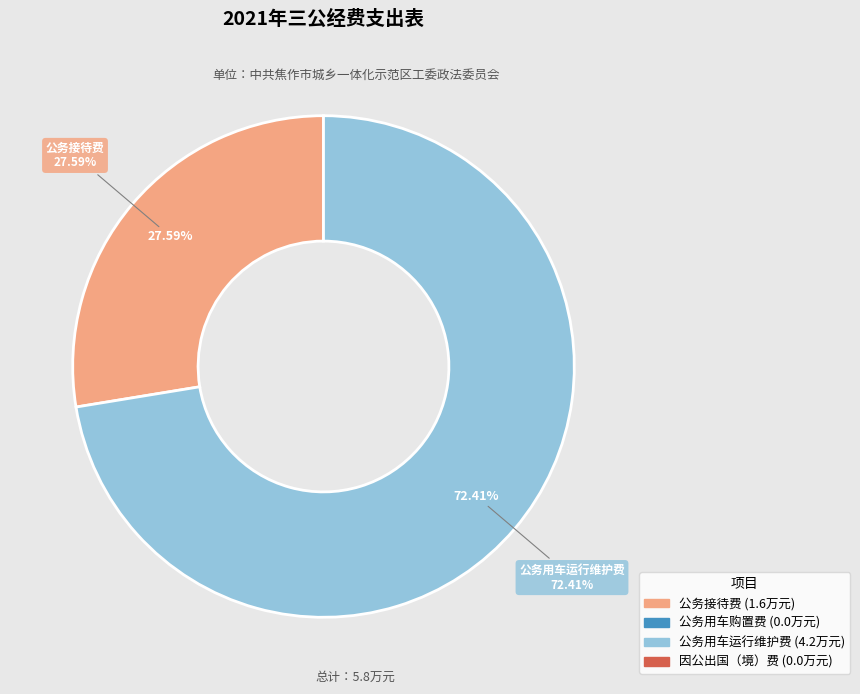

Rank the categories by value from highest to lowest.

公务用车运行维护费, 公务接待费, 公务用车购置费, 因公出国（境）费